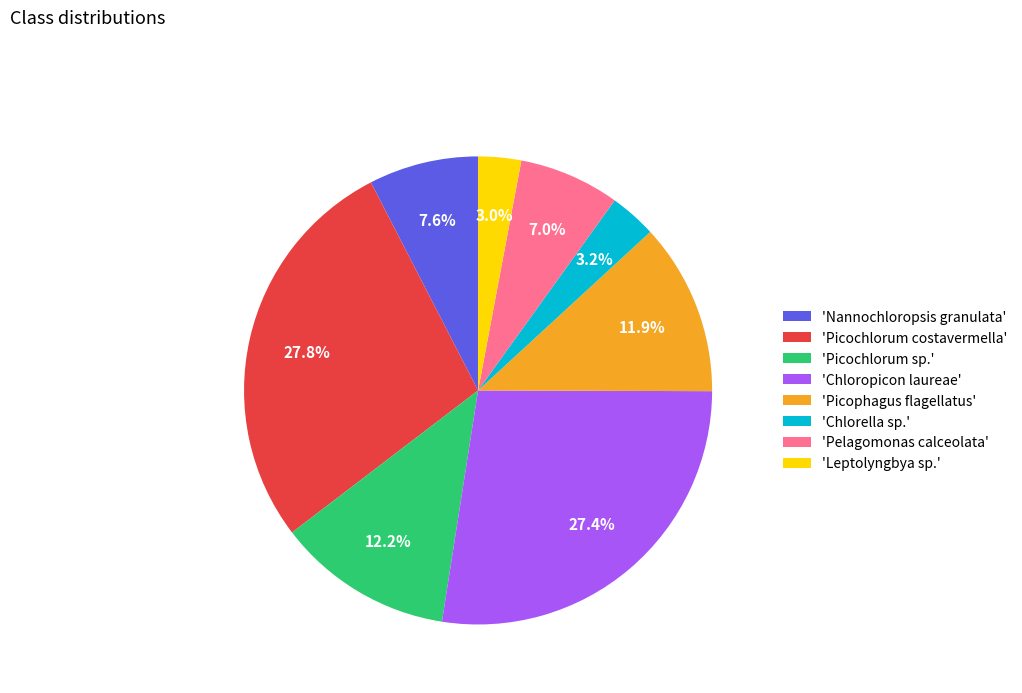

Which has a higher value, 'Leptolyngbya sp.' or 'Chloropicon laureae'?

'Chloropicon laureae'